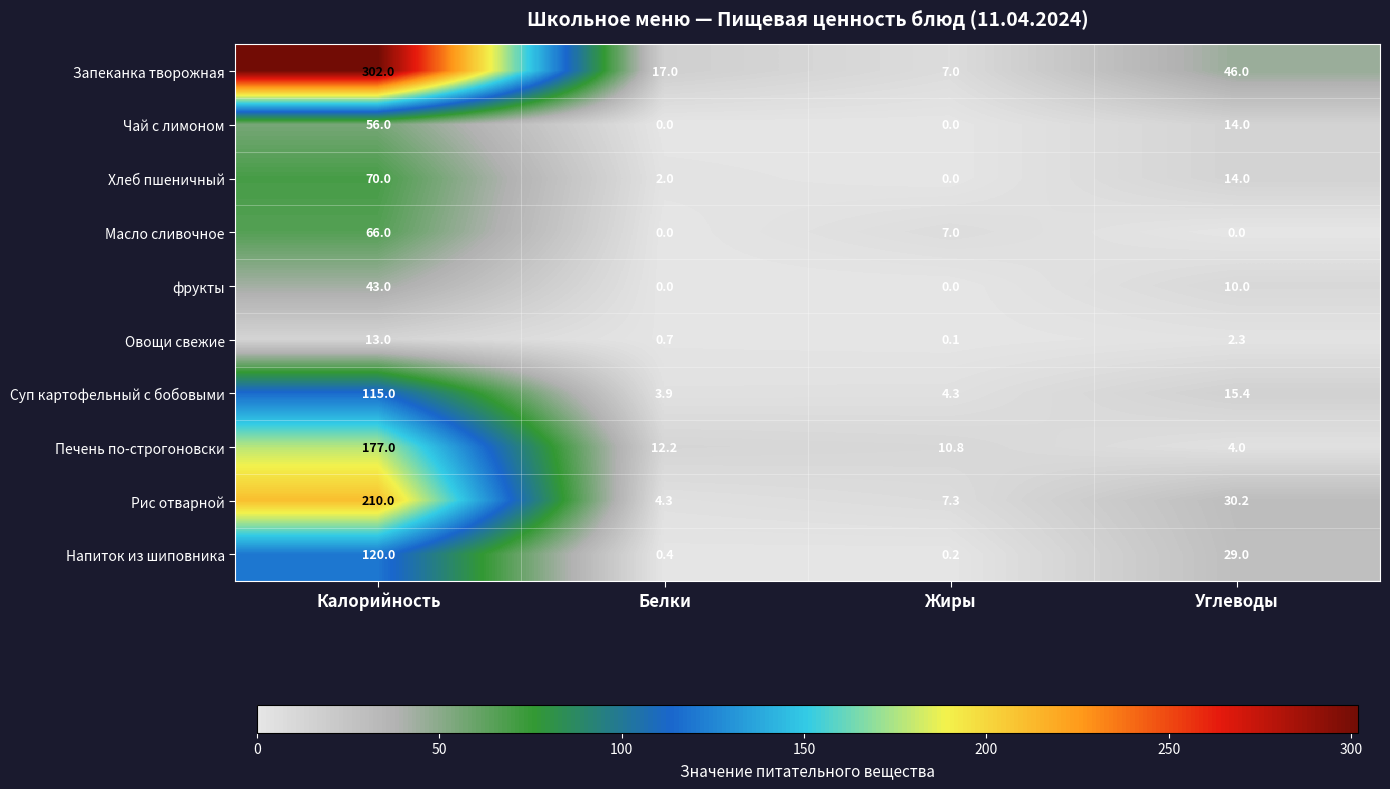

At which label does Печень по-строгоновски first exceed 12?

Калорийность